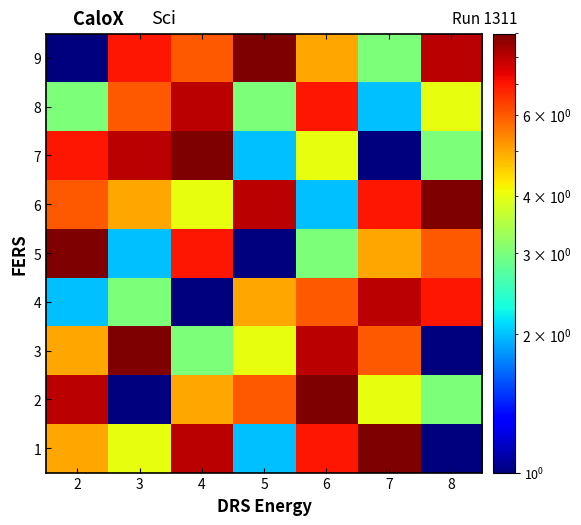

Reading left to right, what are all the values shown in this chart?

1: 2=5	3=4	4=8	5=2	6=7	7=9	8=1
2: 2=8	3=1	4=5	5=6	6=9	7=4	8=3
3: 2=5	3=9	4=3	5=4	6=8	7=6	8=1
4: 2=2	3=3	4=1	5=5	6=6	7=8	8=7
5: 2=9	3=2	4=7	5=1	6=3	7=5	8=6
6: 2=6	3=5	4=4	5=8	6=2	7=7	8=9
7: 2=7	3=8	4=9	5=2	6=4	7=1	8=3
8: 2=3	3=6	4=8	5=3	6=7	7=2	8=4
9: 2=1	3=7	4=6	5=9	6=5	7=3	8=8